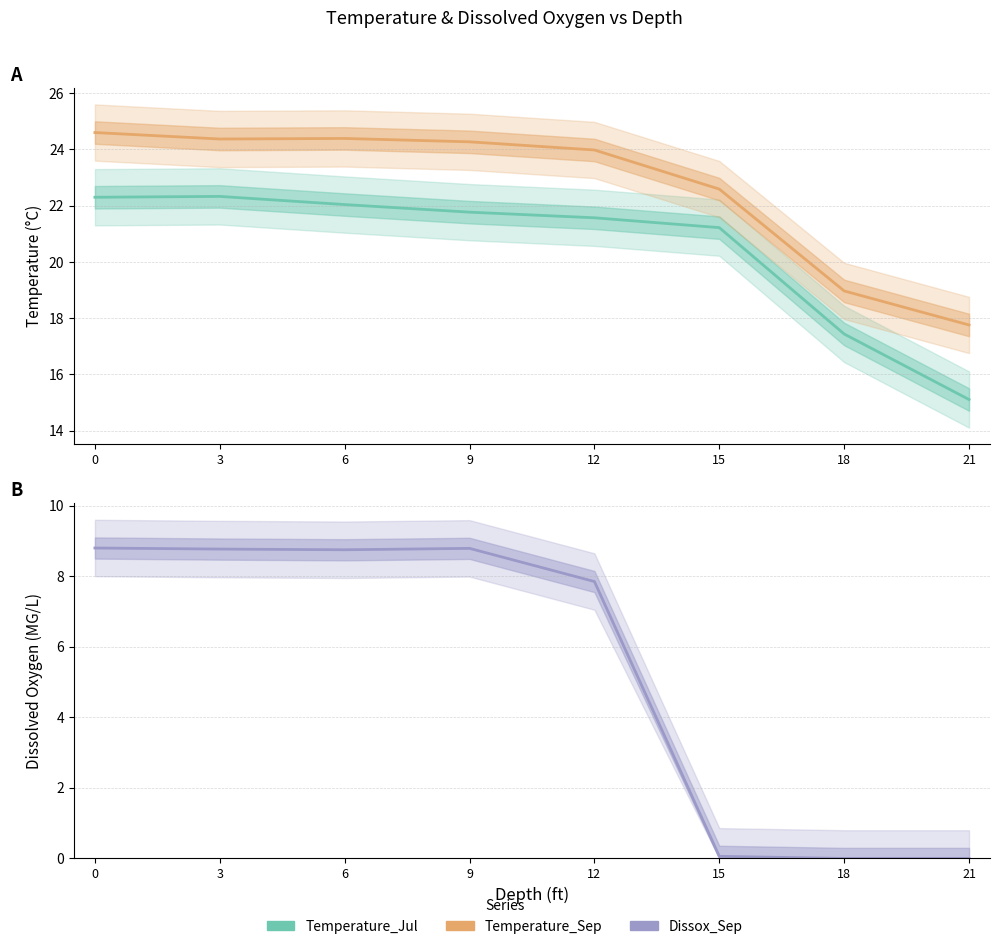

What is the difference between the maximum and minimum values in the Temperature_Sep series?

6.8